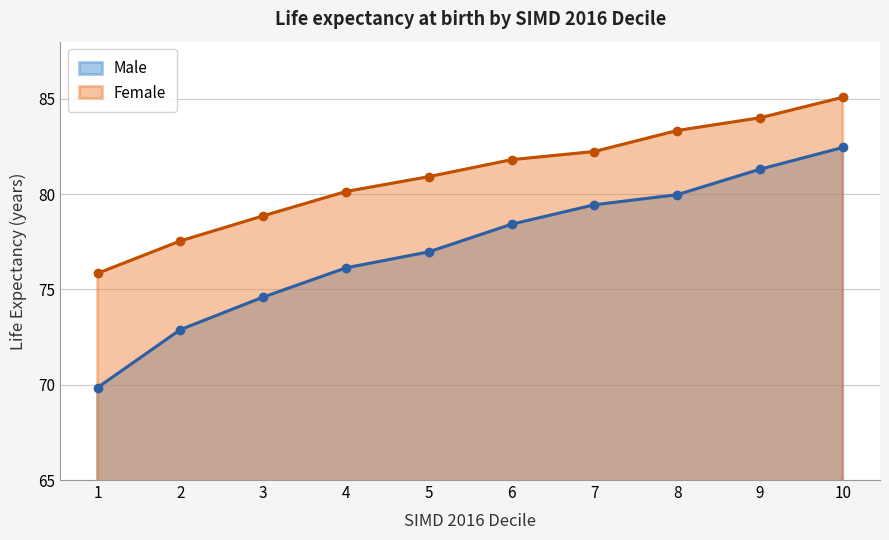

How many data points in Male are less than 78?

5